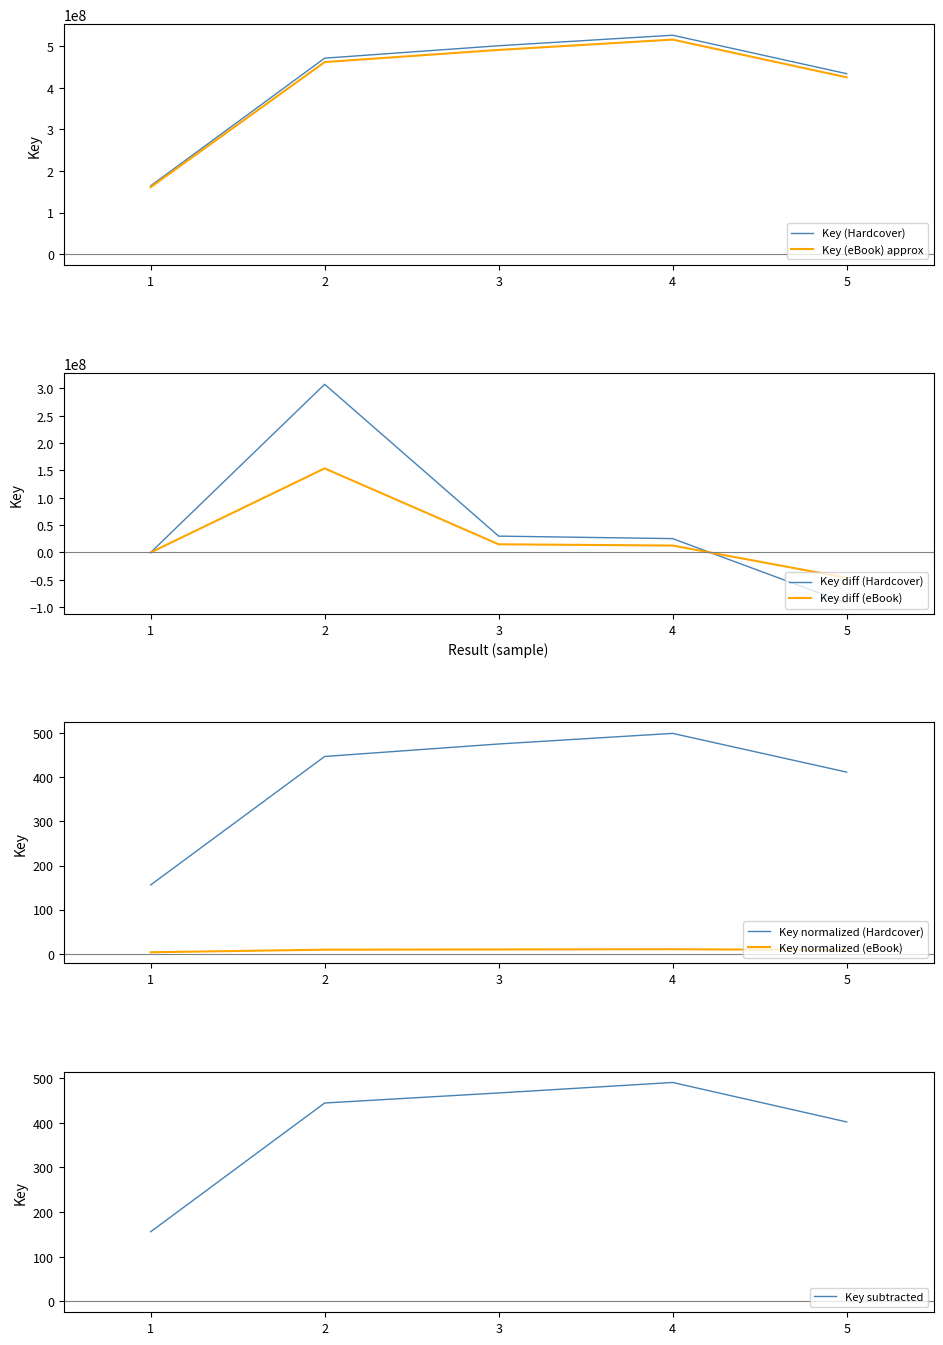

Reading left to right, what are all the values shown in this chart?

1=164260520	2=471546328	3=501443681	4=526782876	5=434166363